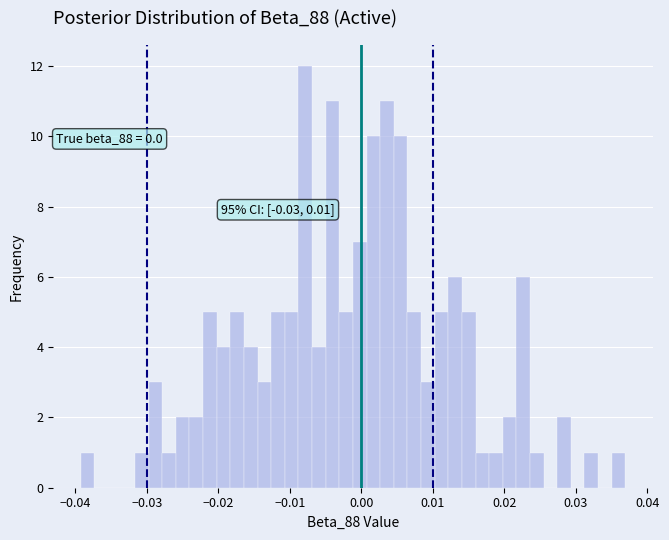

Around what value on the x-axis is the tallest bar? Give the approximate position of its centre, as read against the axis.

-0.008